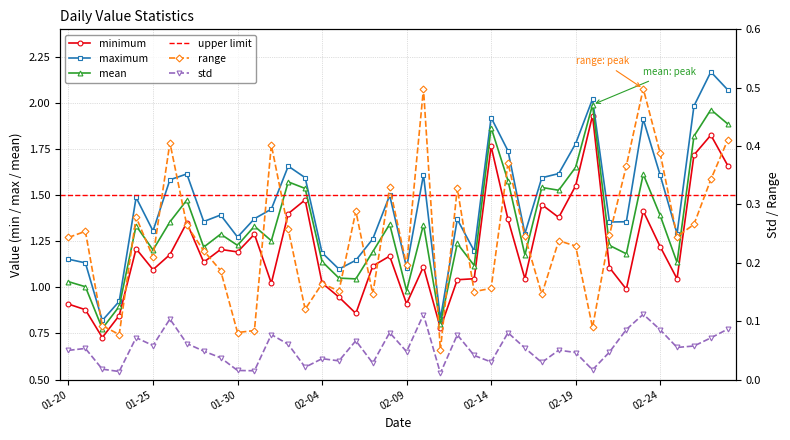

What is the difference between the mean values at 2024-02-19 and 2024-02-03?

0.1